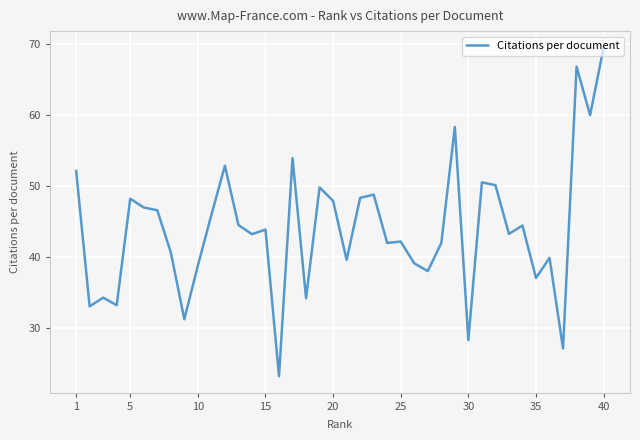

What is the minimum value shown in the chart?

23.1